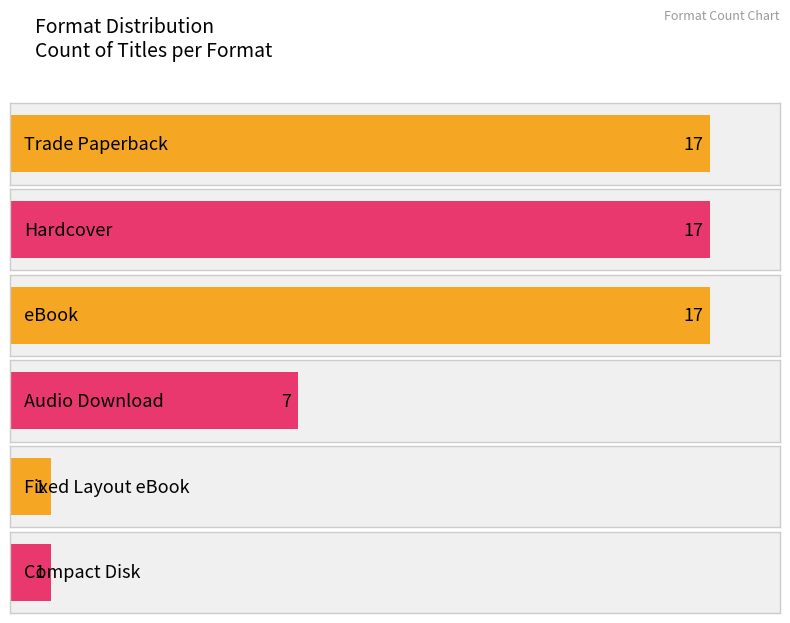

What is the label of the 1st bar from the left?

Trade Paperback